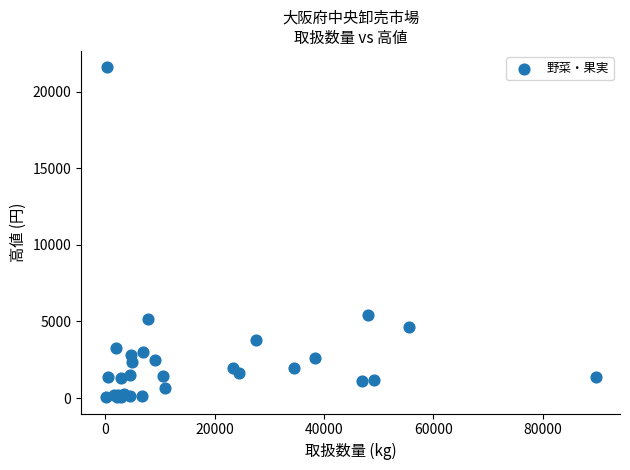

What Y value in the scatter plot is closest to 10832?

5454